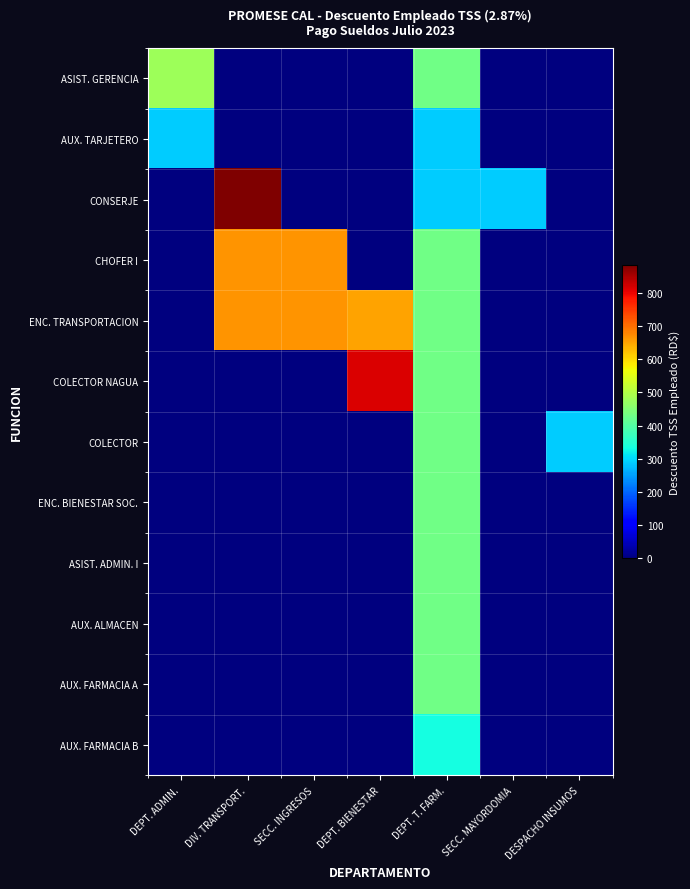

Reading left to right, list all the values displayed in this chart.

ASIST. GERENCIA: DEPT. ADMIN.=477.3	DIV. TRANSPORT.=0.0	SECC. INGRESOS=0.0	DEPT. BIENESTAR=0.0	DEPT. T. FARM.=430.5	SECC. MAYORDOMIA=0.0	DESPACHO INSUMOS=0.0
AUX. TARJETERO: DEPT. ADMIN.=287.0	DIV. TRANSPORT.=0.0	SECC. INGRESOS=0.0	DEPT. BIENESTAR=0.0	DEPT. T. FARM.=287.0	SECC. MAYORDOMIA=0.0	DESPACHO INSUMOS=0.0
CONSERJE: DEPT. ADMIN.=0.0	DIV. TRANSPORT.=883.9	SECC. INGRESOS=0.0	DEPT. BIENESTAR=0.0	DEPT. T. FARM.=287.0	SECC. MAYORDOMIA=287.0	DESPACHO INSUMOS=0.0
CHOFER I: DEPT. ADMIN.=0.0	DIV. TRANSPORT.=663.0	SECC. INGRESOS=663.0	DEPT. BIENESTAR=0.0	DEPT. T. FARM.=430.5	SECC. MAYORDOMIA=0.0	DESPACHO INSUMOS=0.0
ENC. TRANSPORTACION: DEPT. ADMIN.=0.0	DIV. TRANSPORT.=663.0	SECC. INGRESOS=663.0	DEPT. BIENESTAR=650.7	DEPT. T. FARM.=430.5	SECC. MAYORDOMIA=0.0	DESPACHO INSUMOS=0.0
COLECTOR NAGUA: DEPT. ADMIN.=0.0	DIV. TRANSPORT.=0.0	SECC. INGRESOS=0.0	DEPT. BIENESTAR=813.6	DEPT. T. FARM.=430.5	SECC. MAYORDOMIA=0.0	DESPACHO INSUMOS=0.0
COLECTOR: DEPT. ADMIN.=0.0	DIV. TRANSPORT.=0.0	SECC. INGRESOS=0.0	DEPT. BIENESTAR=0.0	DEPT. T. FARM.=430.5	SECC. MAYORDOMIA=0.0	DESPACHO INSUMOS=287.0
ENC. BIENESTAR SOC.: DEPT. ADMIN.=0.0	DIV. TRANSPORT.=0.0	SECC. INGRESOS=0.0	DEPT. BIENESTAR=0.0	DEPT. T. FARM.=430.5	SECC. MAYORDOMIA=0.0	DESPACHO INSUMOS=0.0
ASIST. ADMIN. I: DEPT. ADMIN.=0.0	DIV. TRANSPORT.=0.0	SECC. INGRESOS=0.0	DEPT. BIENESTAR=0.0	DEPT. T. FARM.=430.5	SECC. MAYORDOMIA=0.0	DESPACHO INSUMOS=0.0
AUX. ALMACEN: DEPT. ADMIN.=0.0	DIV. TRANSPORT.=0.0	SECC. INGRESOS=0.0	DEPT. BIENESTAR=0.0	DEPT. T. FARM.=430.5	SECC. MAYORDOMIA=0.0	DESPACHO INSUMOS=0.0
AUX. FARMACIA A: DEPT. ADMIN.=0.0	DIV. TRANSPORT.=0.0	SECC. INGRESOS=0.0	DEPT. BIENESTAR=0.0	DEPT. T. FARM.=430.5	SECC. MAYORDOMIA=0.0	DESPACHO INSUMOS=0.0
AUX. FARMACIA B: DEPT. ADMIN.=0.0	DIV. TRANSPORT.=0.0	SECC. INGRESOS=0.0	DEPT. BIENESTAR=0.0	DEPT. T. FARM.=331.5	SECC. MAYORDOMIA=0.0	DESPACHO INSUMOS=0.0